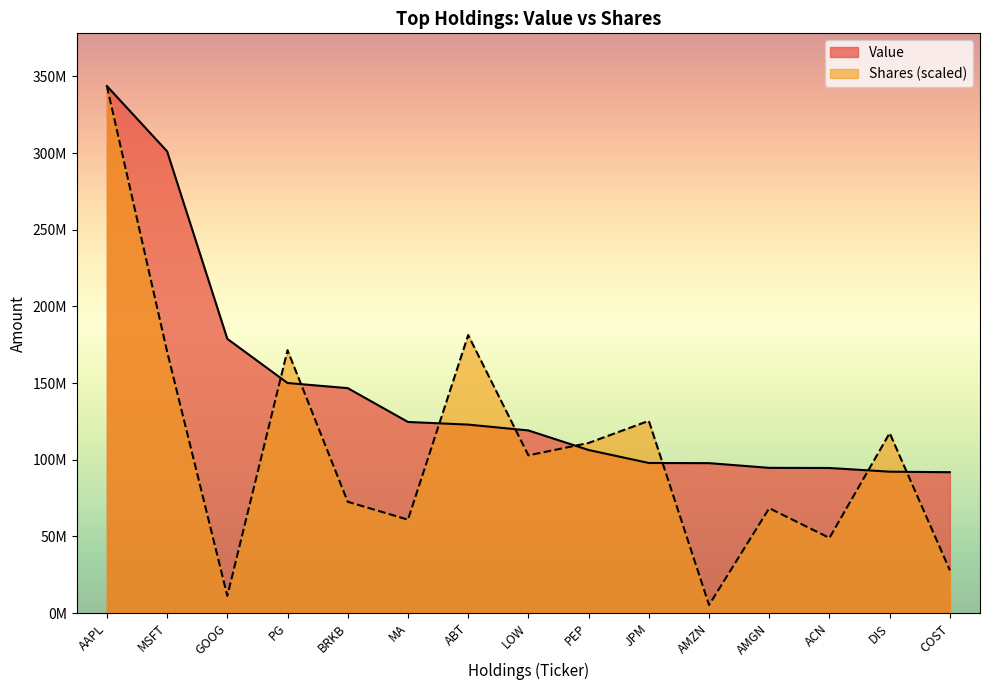

Is it true that Value equals 150040000.0 at PG?

True